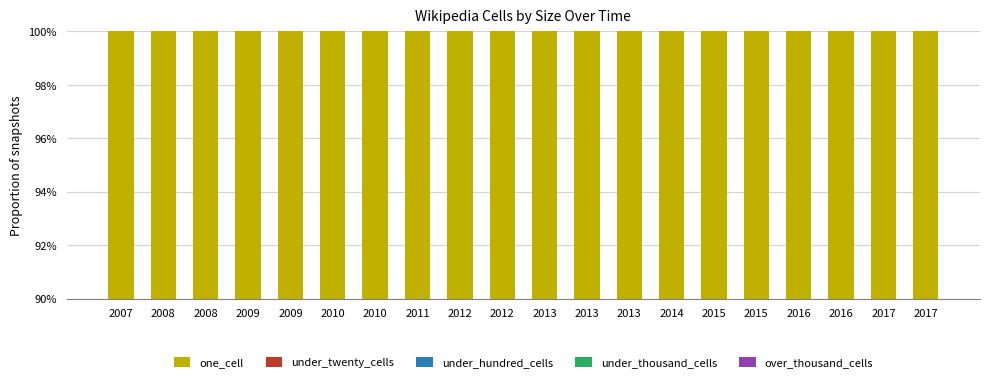

What is the maximum value shown in the chart?

100